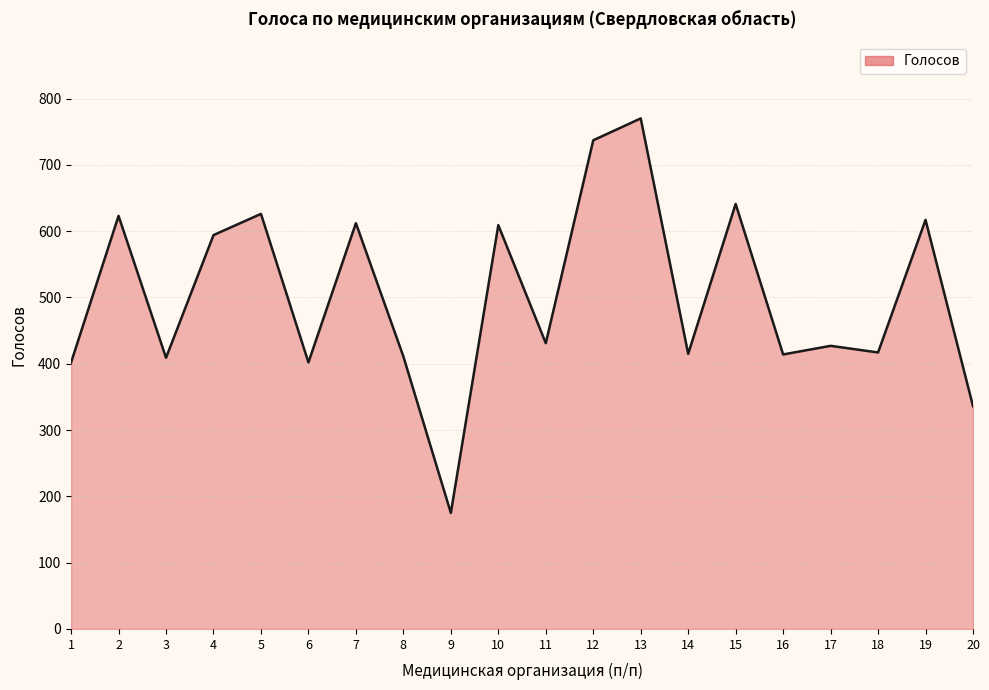

What is the maximum value shown in the chart?

770